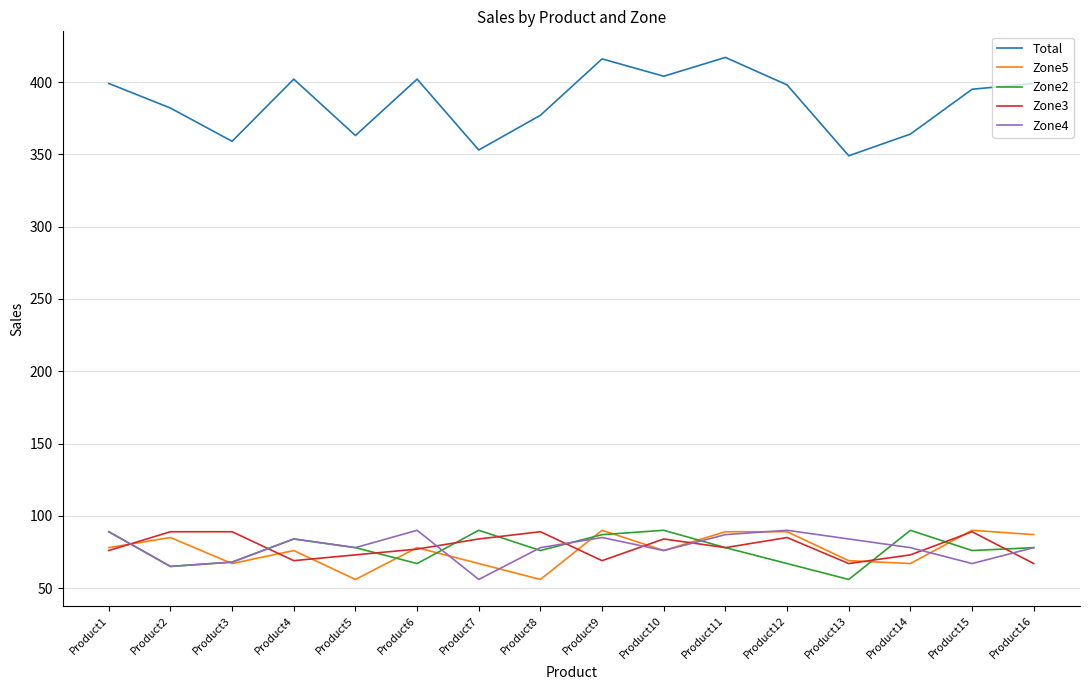

What are all the series names shown in the legend?

Total, Zone5, Zone2, Zone3, Zone4